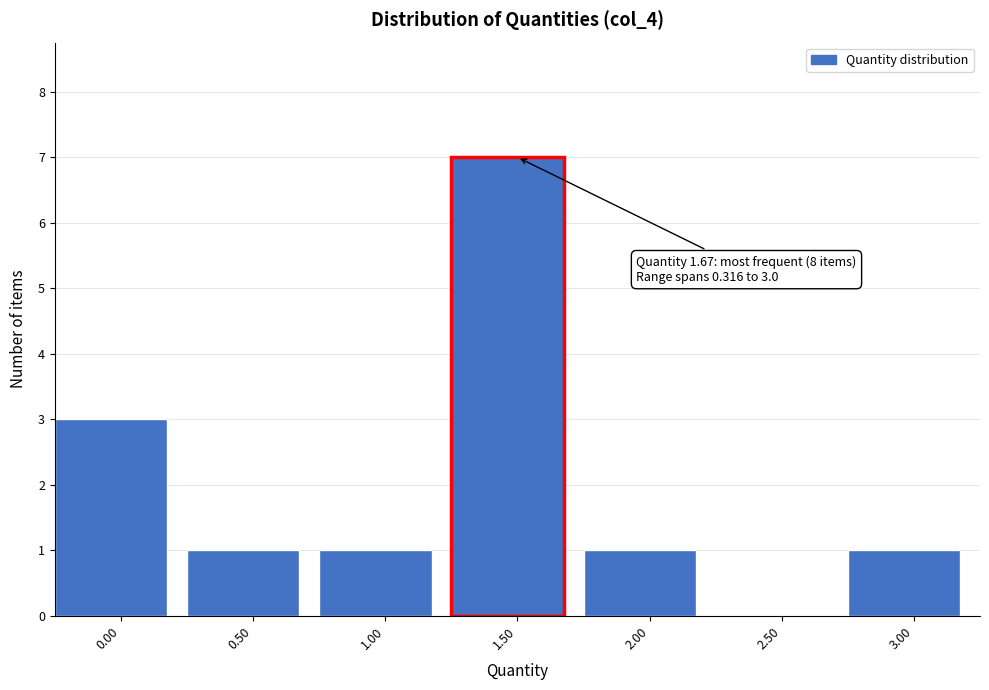

Reading left to right, transcribe all the data shown in this chart.

0.00=3	0.50=1	1.00=1	1.50=7	2.00=1	2.50=0	3.00=1